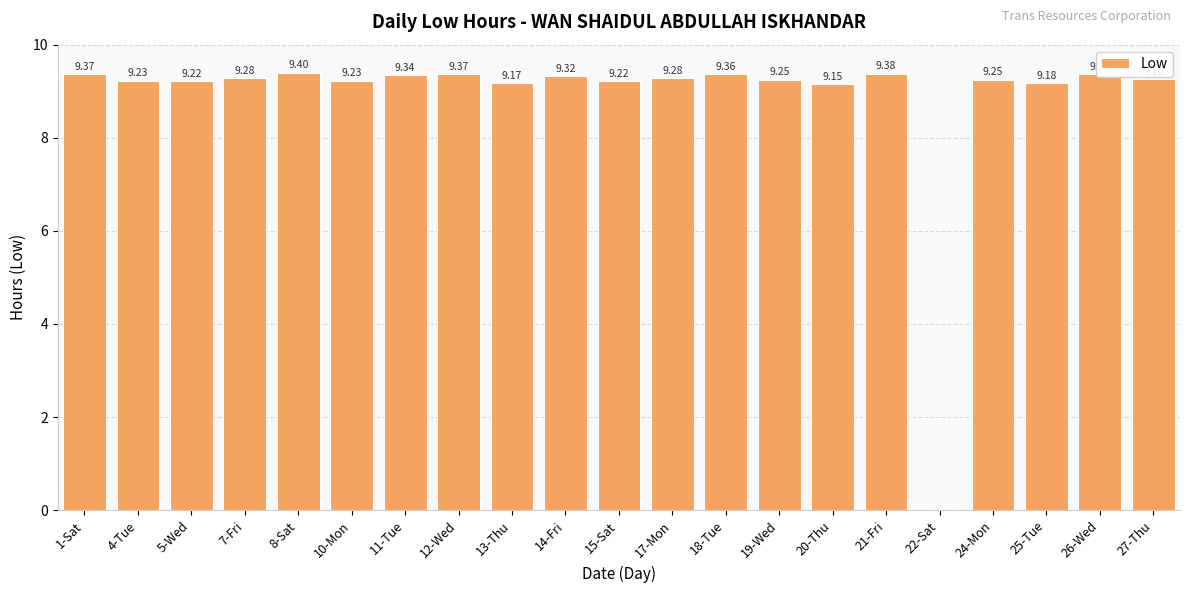

What is the change in value from 12-Wed to 25-Tue?

-0.2